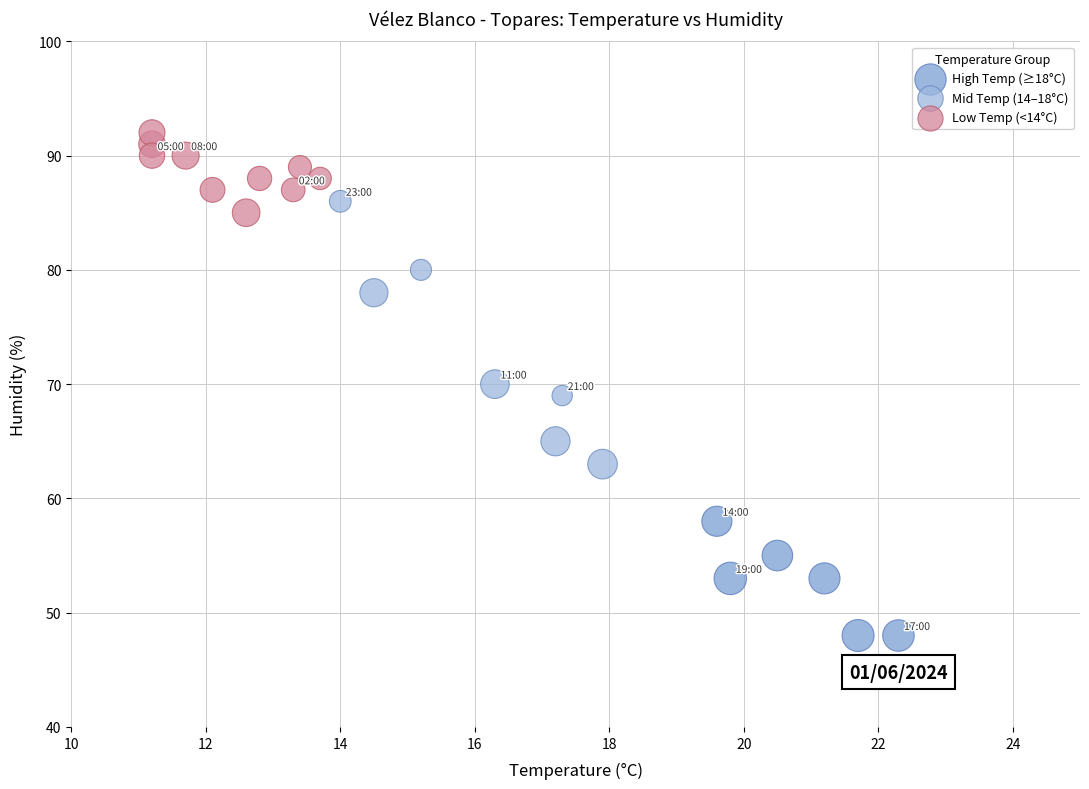

Which series reaches the maximum Y coordinate?

Low Temp (<14°C)